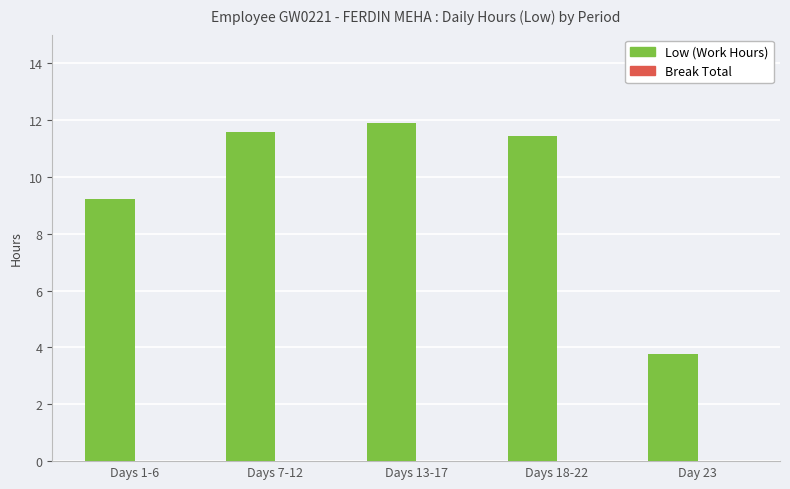

What is the change in value from Days 13-17 to Days 18-22?

-0.4